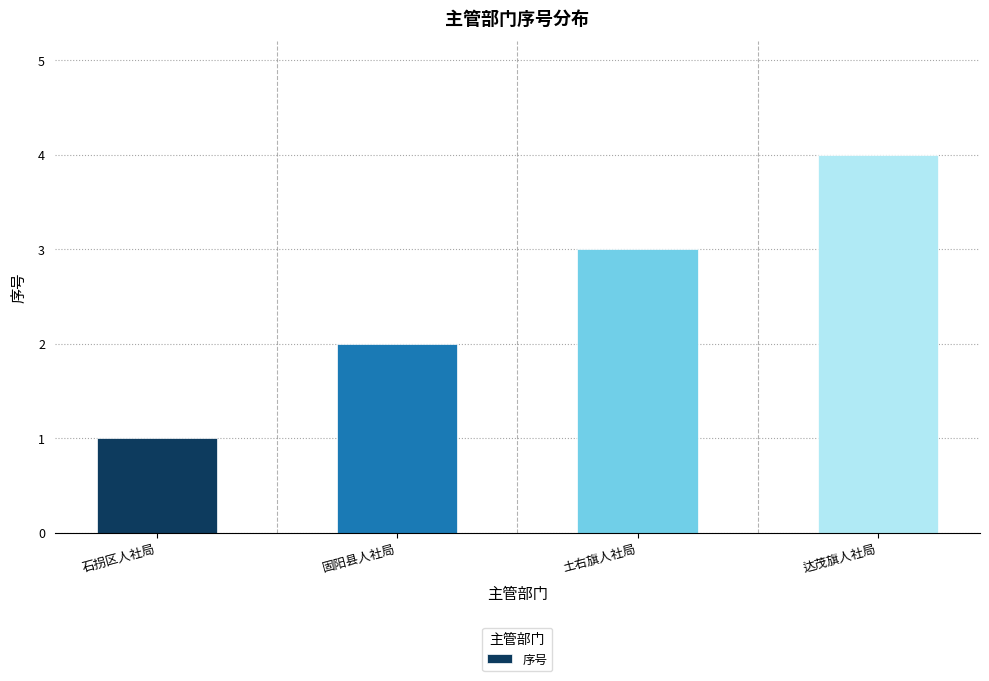

What is the difference between the maximum and minimum values?

3